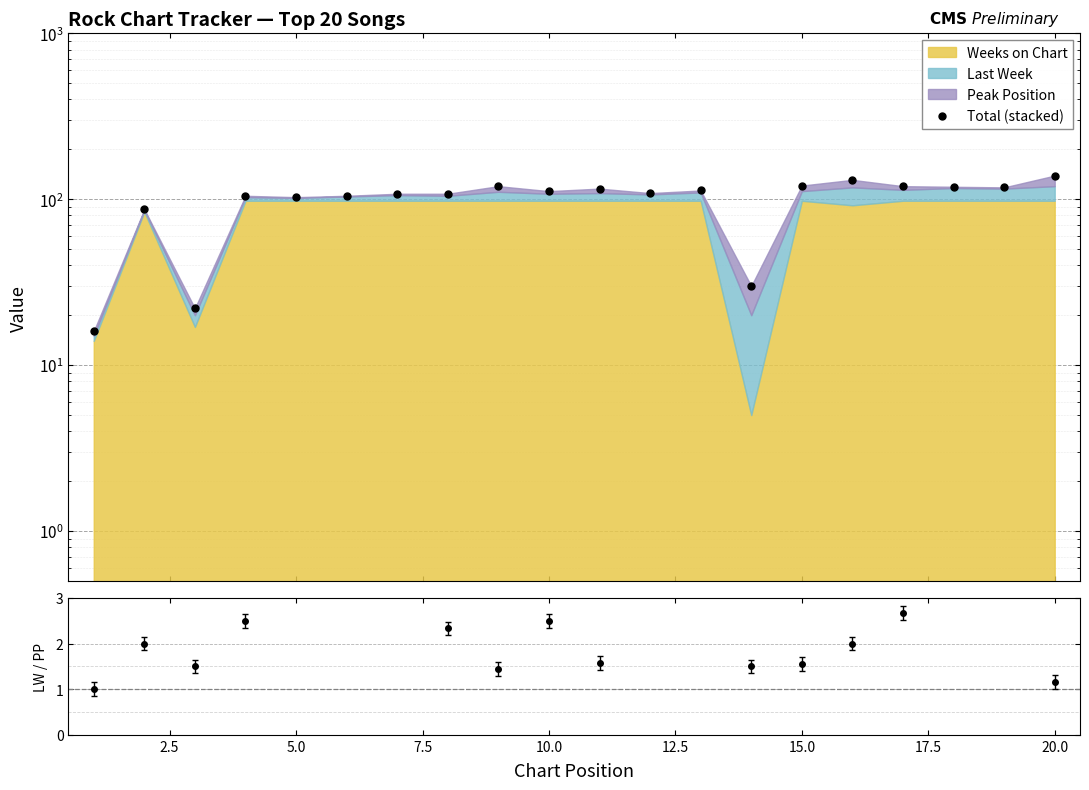

What is the sum of all values?

2002